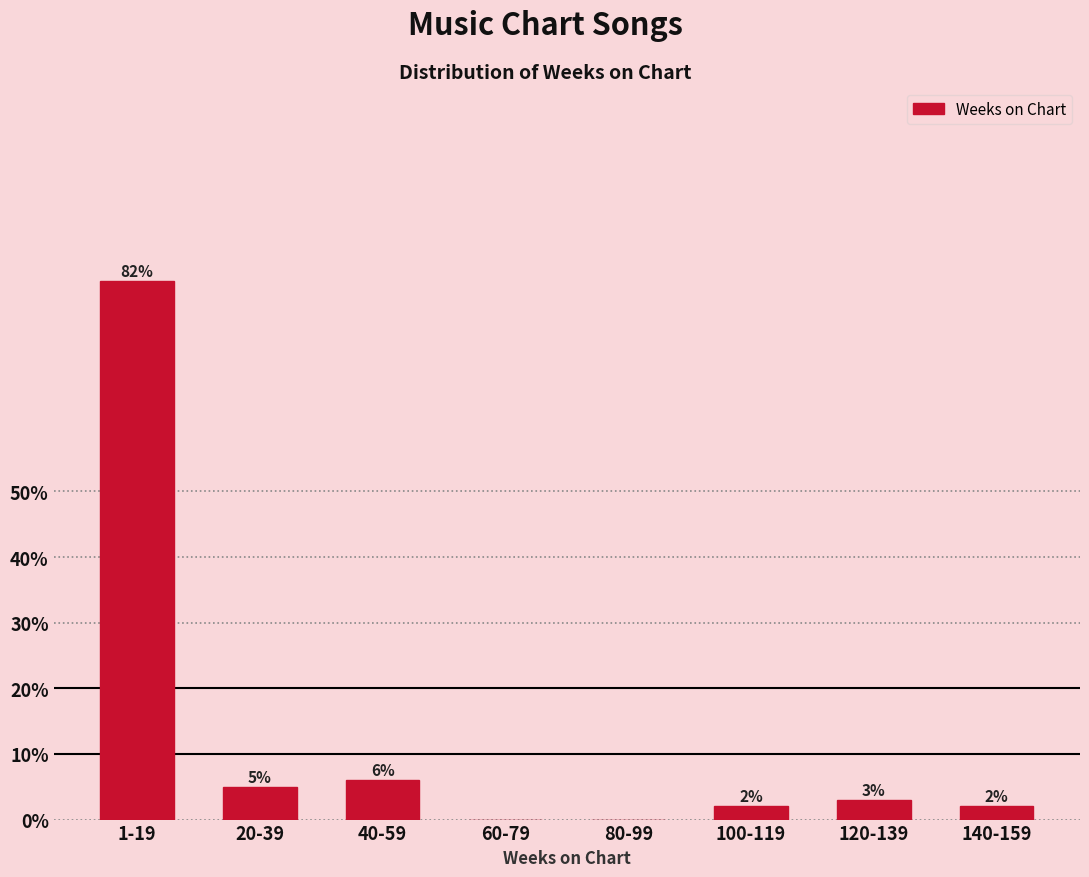

Reading right to left, extract all data points from this chart.

140-159=2	120-139=3	100-119=2	80-99=0	60-79=0	40-59=6	20-39=5	1-19=82